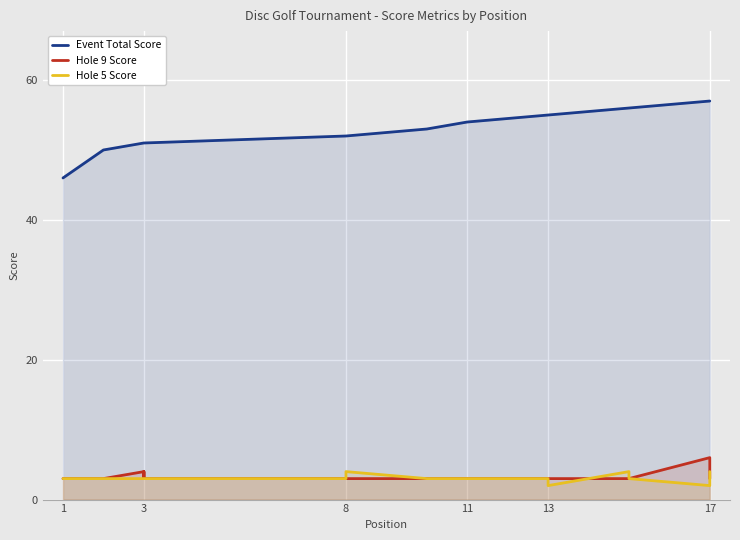

Which series has the largest total across all categories?

Event Total Score